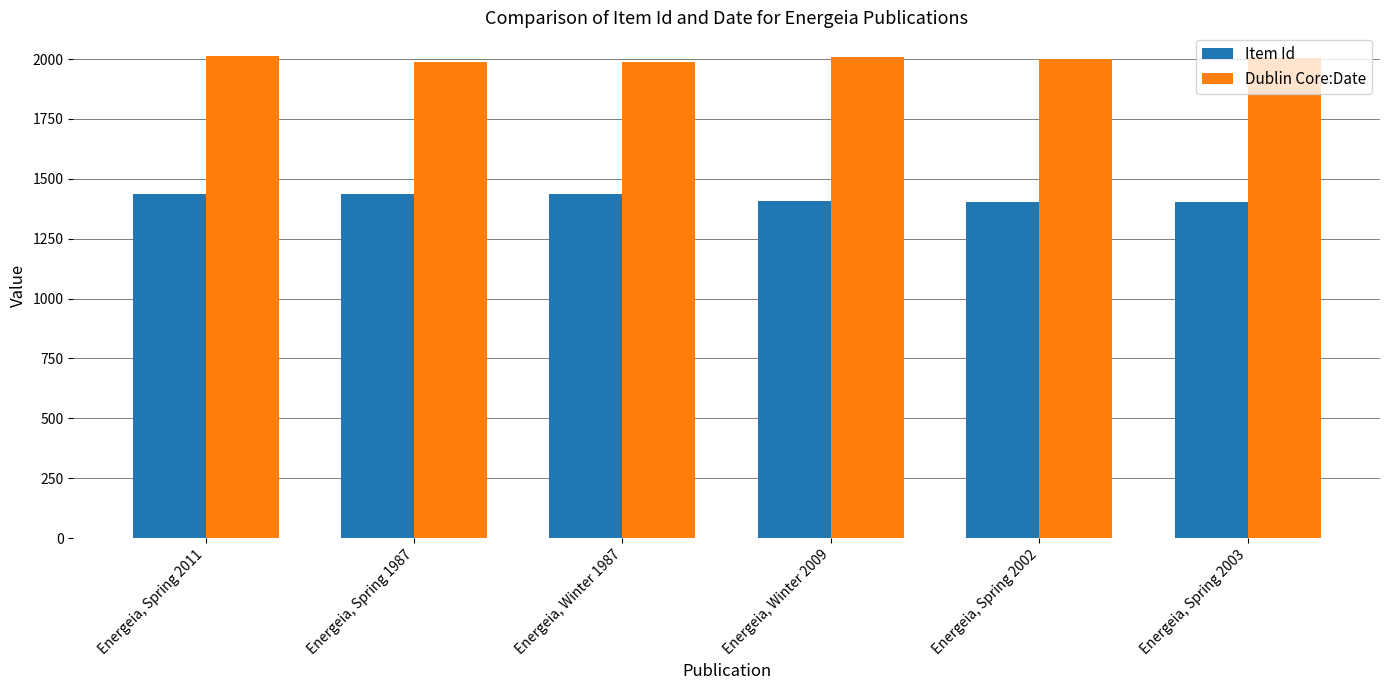

The value of Item Id at Energeia, Winter 2009 is 646. True or false?

False